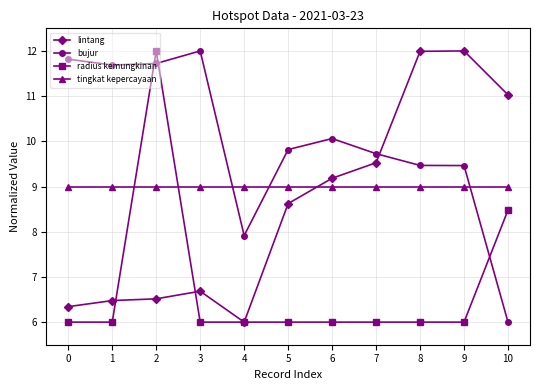

Reading left to right, extract all data points from this chart.

lintang: 6.3	6.5	6.5	6.7	6.0	8.6	9.2	9.5	12.0	12.0	11.0
bujur: 11.8	11.7	11.7	12.0	7.9	9.8	10.1	9.7	9.5	9.5	6.0
radius kemungkinan: 6.0	6.0	12.0	6.0	6.0	6.0	6.0	6.0	6.0	6.0	8.5
tingkat kepercayaan: 9.0	9.0	9.0	9.0	9.0	9.0	9.0	9.0	9.0	9.0	9.0